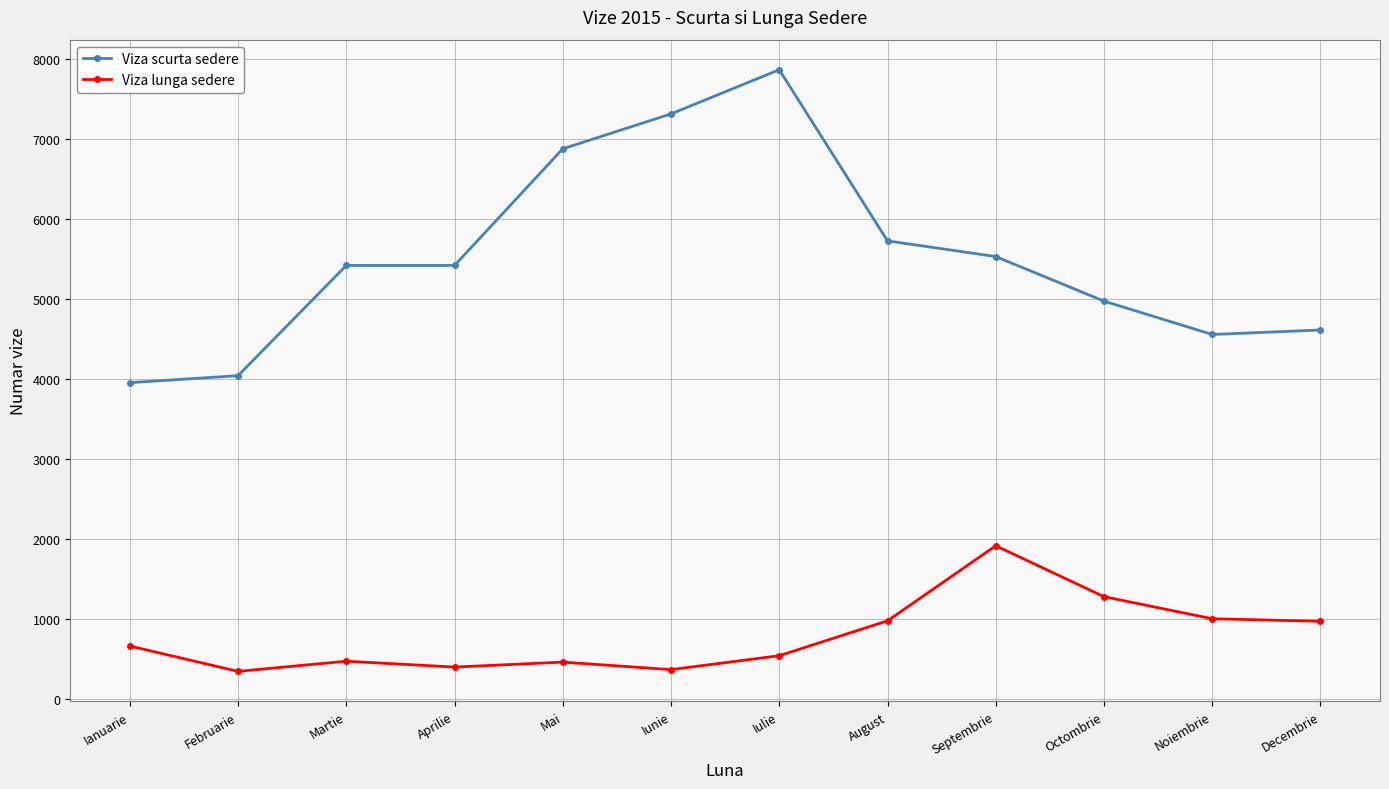

The value of Viza lunga sedere at Mai is 459. True or false?

True